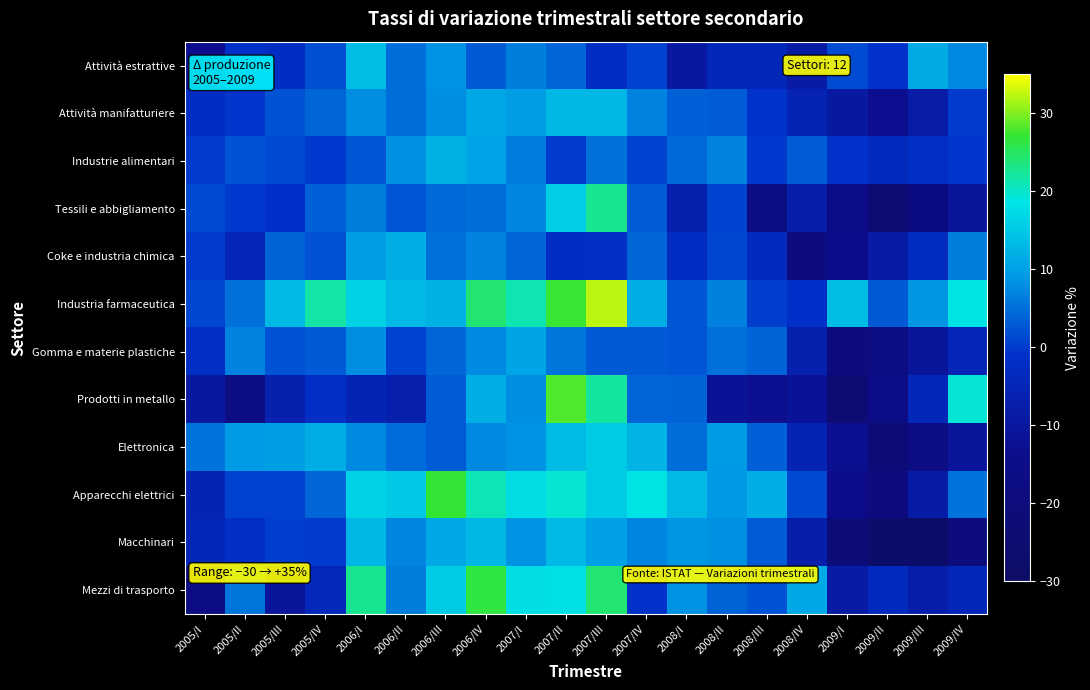

Count the number of categories in the chart.

20